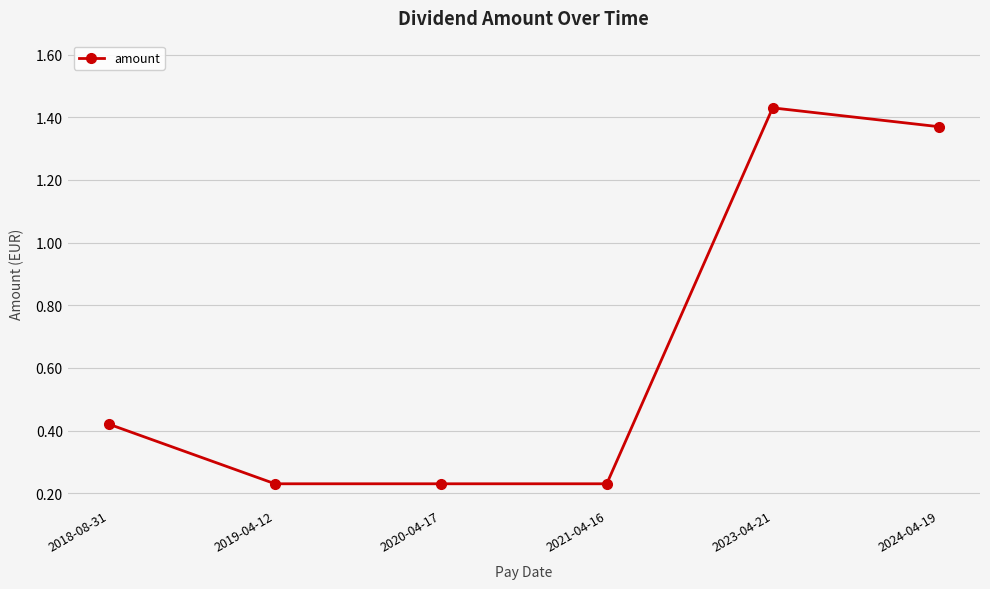

What is the sum of all values?

3.9